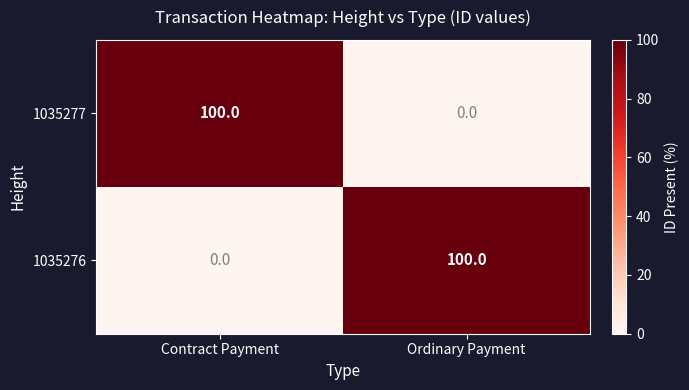

What is the difference between the highest and lowest values at Contract Payment?

100